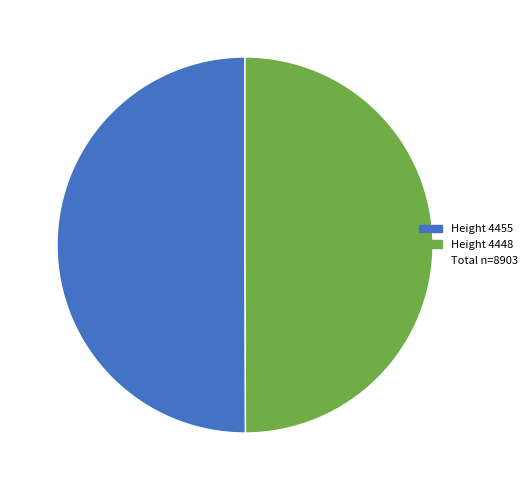

To the nearest percent, what is the average slice percentage?

50%